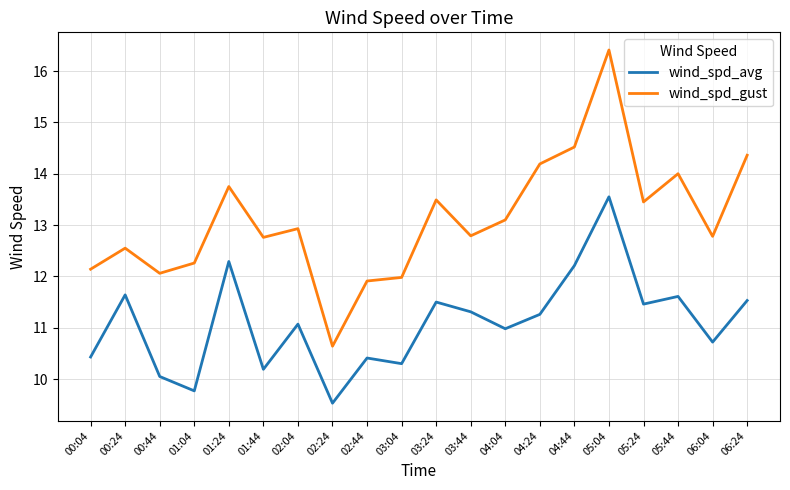

What are all the series names shown in the legend?

wind_spd_avg, wind_spd_gust